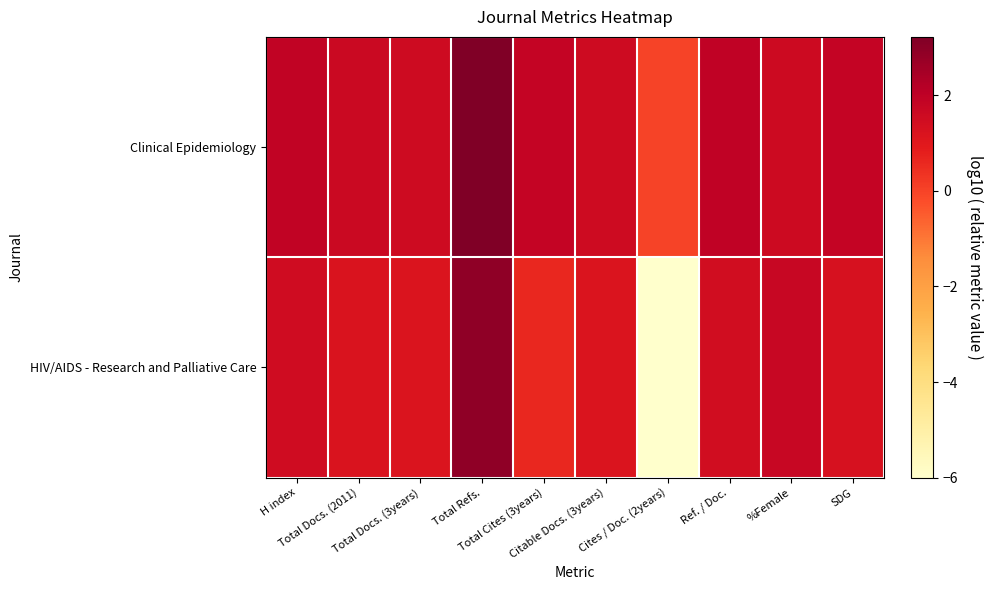

Which series has the largest total across all categories?

Clinical Epidemiology